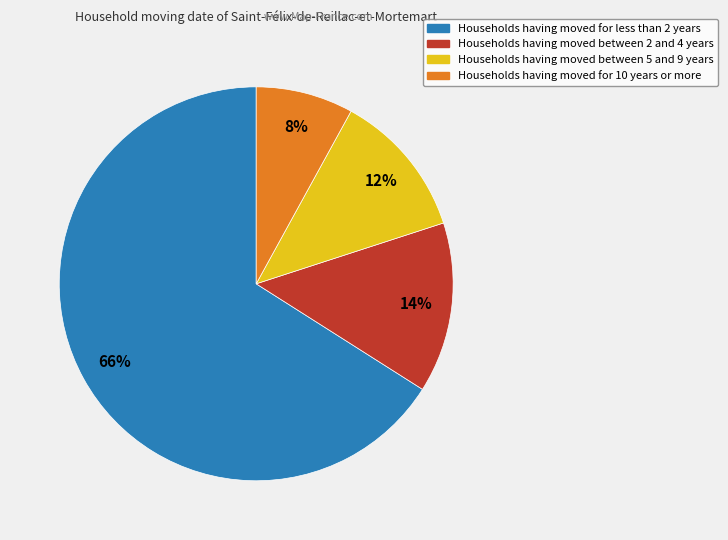

To the nearest percent, what is the difference between the largest and smallest slice percentages?

58%